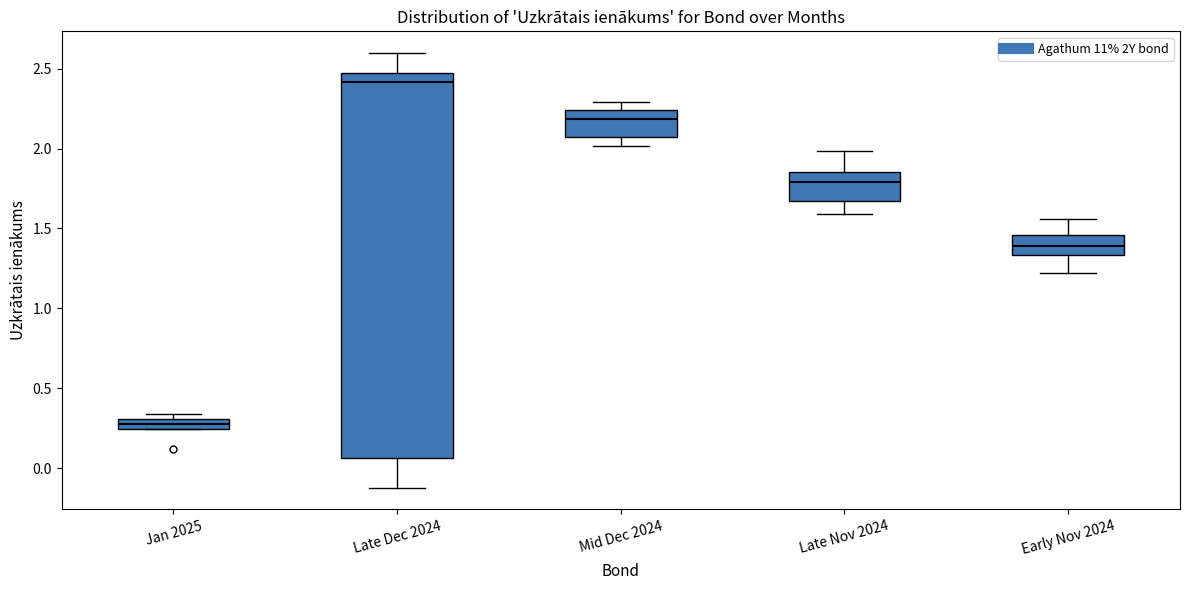

Where is the lower edge of the box for Late Dec 2024 on the y-axis? The values are not printed on the chart, so give them approximately, as read against the axis.

0.05